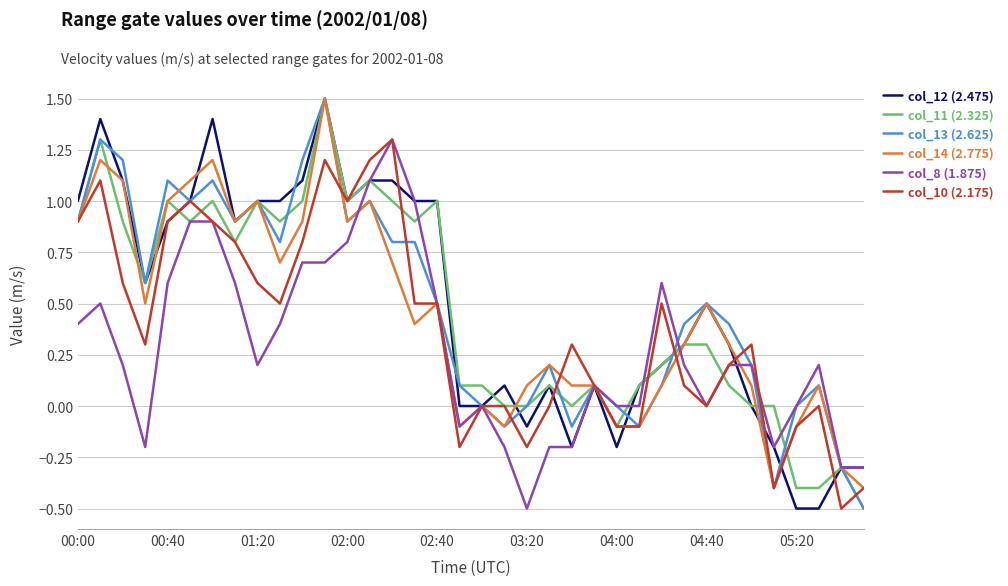

What is the maximum value for col_10 (2.175)?

1.3